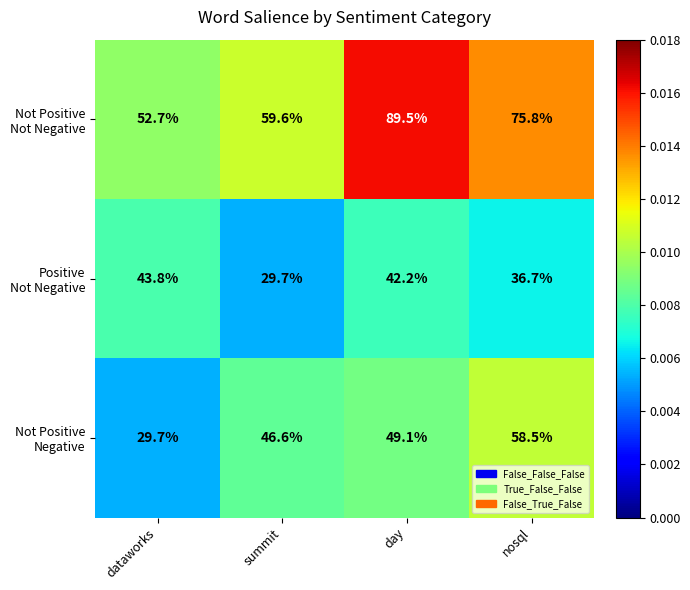

What is the spread (max minus min) of values at dataworks?

23.0